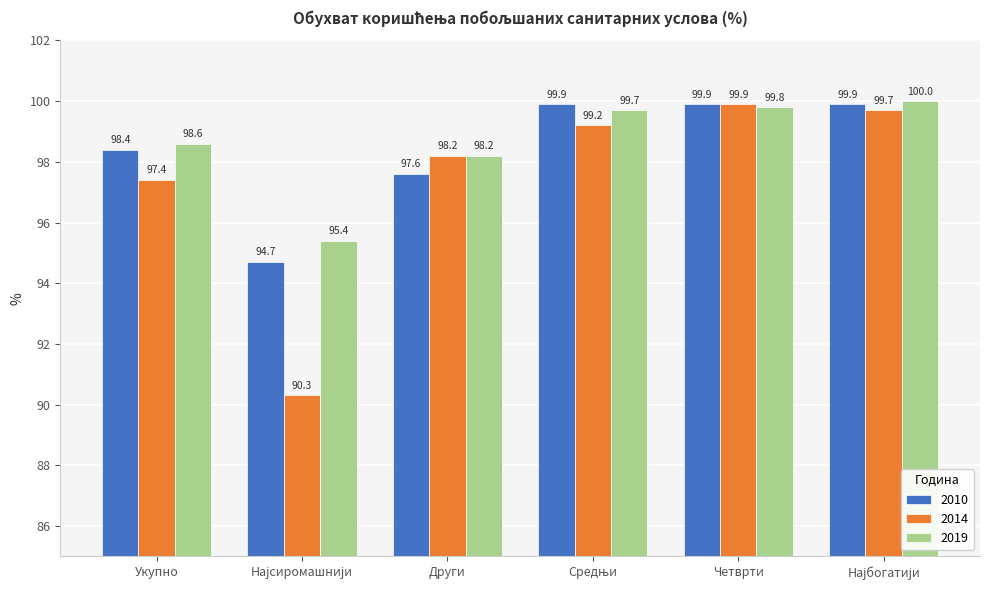

Rank the series by their average value, from lowest to highest.

2014, 2010, 2019